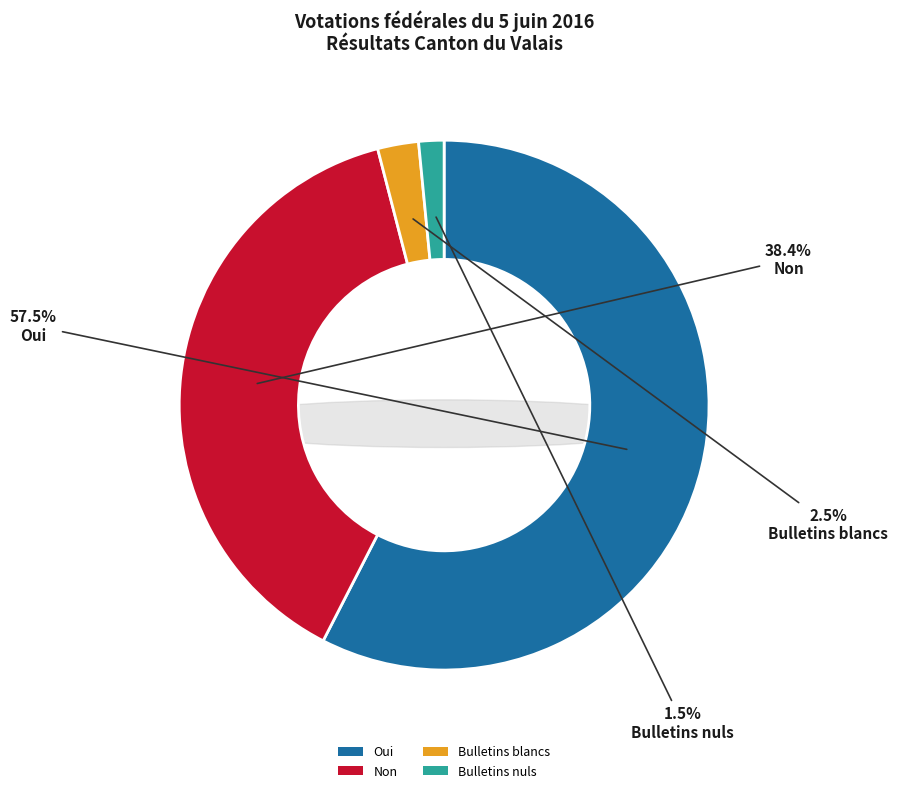

Between Oui and Non, which is larger?

Oui